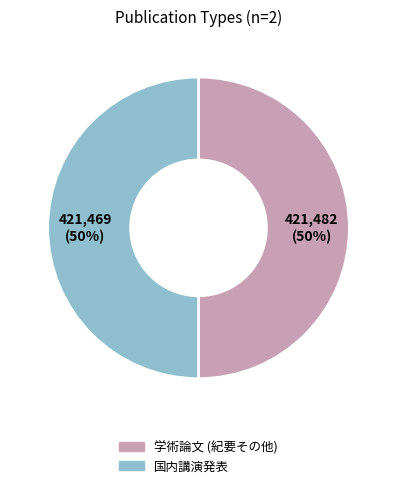

To the nearest percent, what percentage of the pie is 国内講演発表?

50%